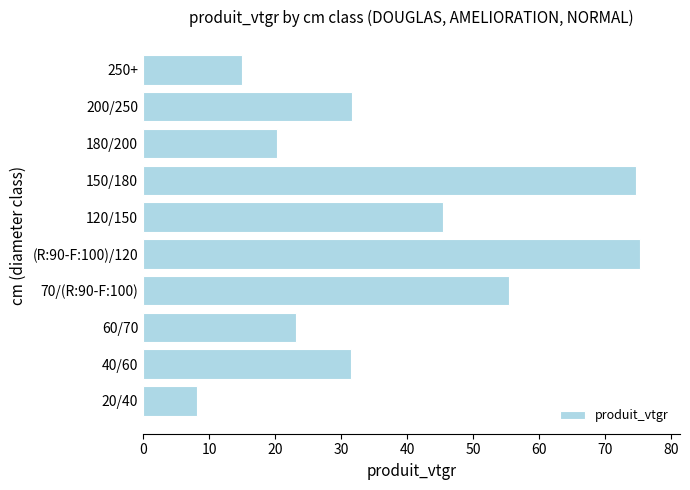

What is the maximum value shown in the chart?

75.3